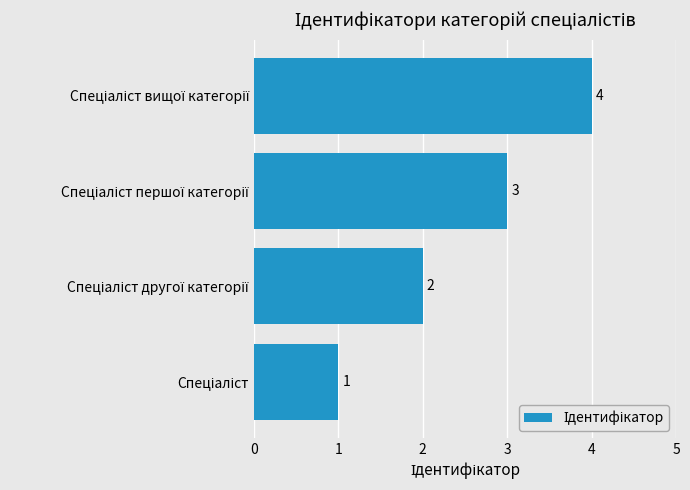

What is the sum of all values?

10